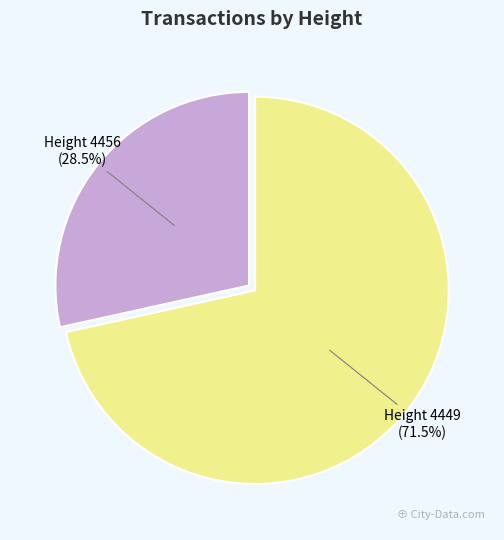

Is there any slice that represents more than half of the pie?

Yes